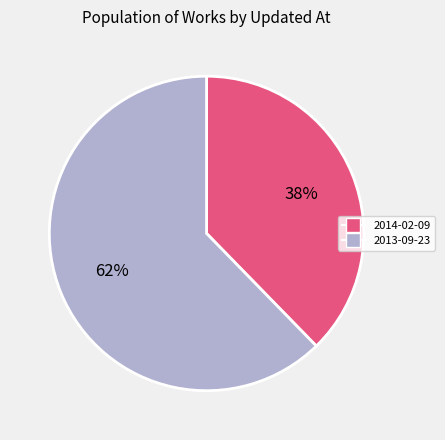

Count the number of slices in the pie.

2